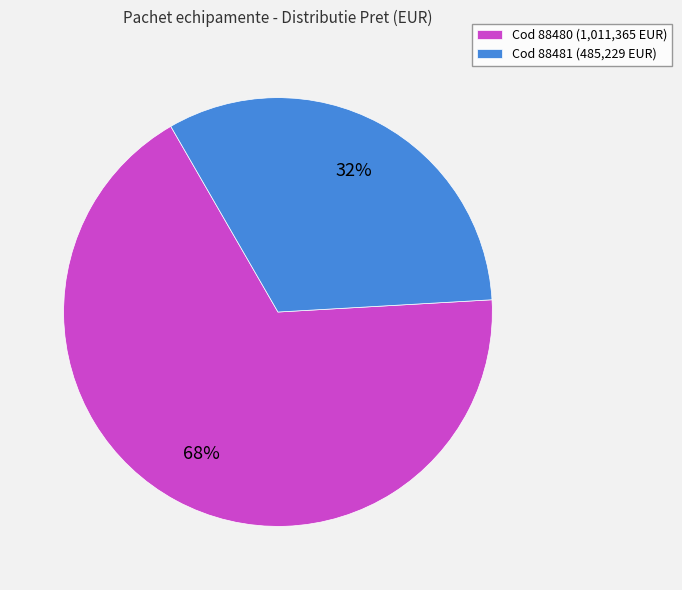

Which slice represents more than half of the pie?

Cod 88480 (1,011,365 EUR)